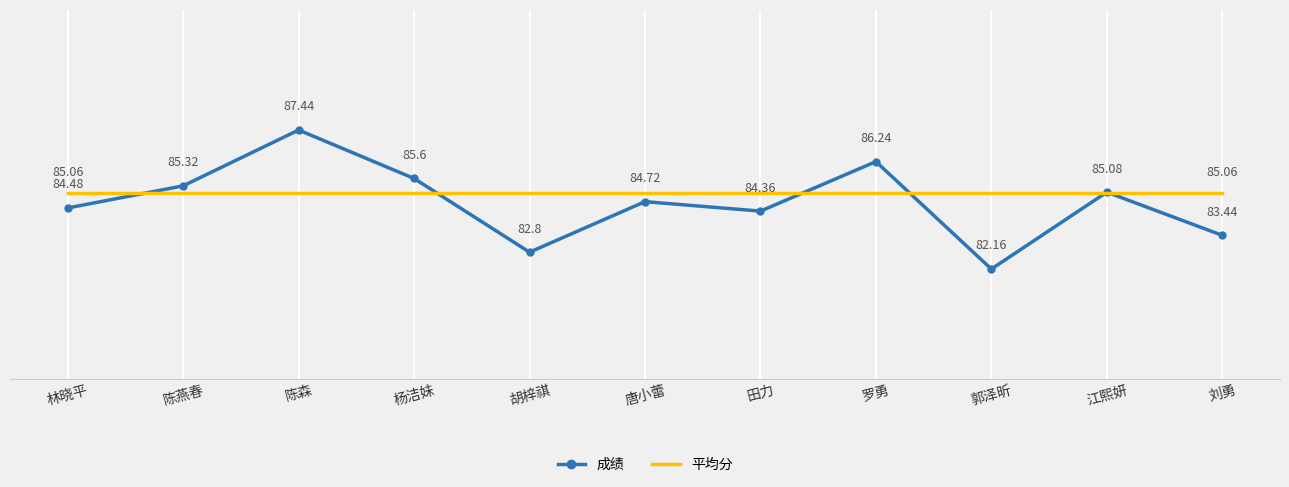

What are all the series names shown in the legend?

成绩, 平均分